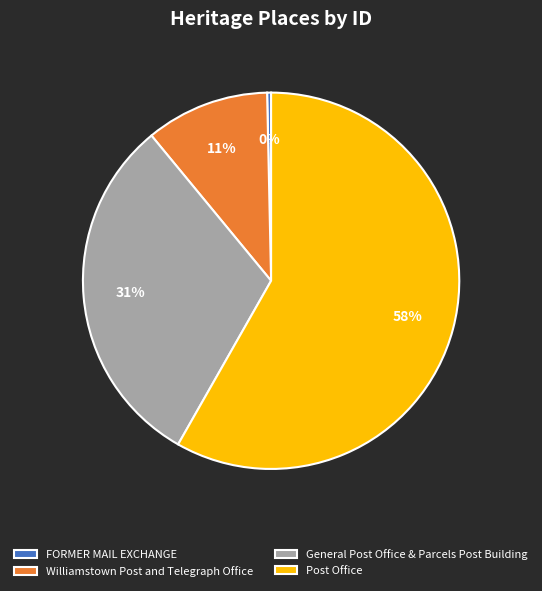

What is the largest slice in the pie chart?

Post Office